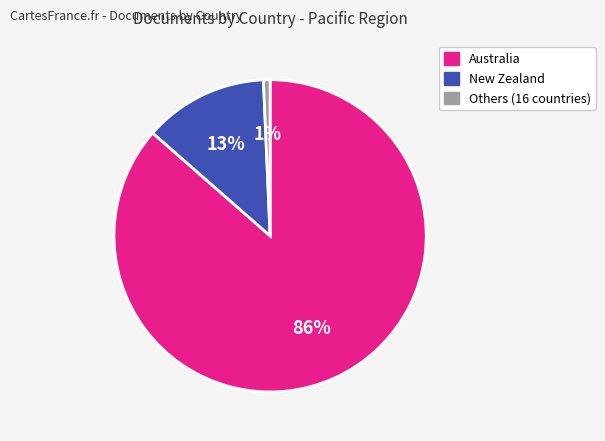

To the nearest percent, what is the average slice percentage?

33%